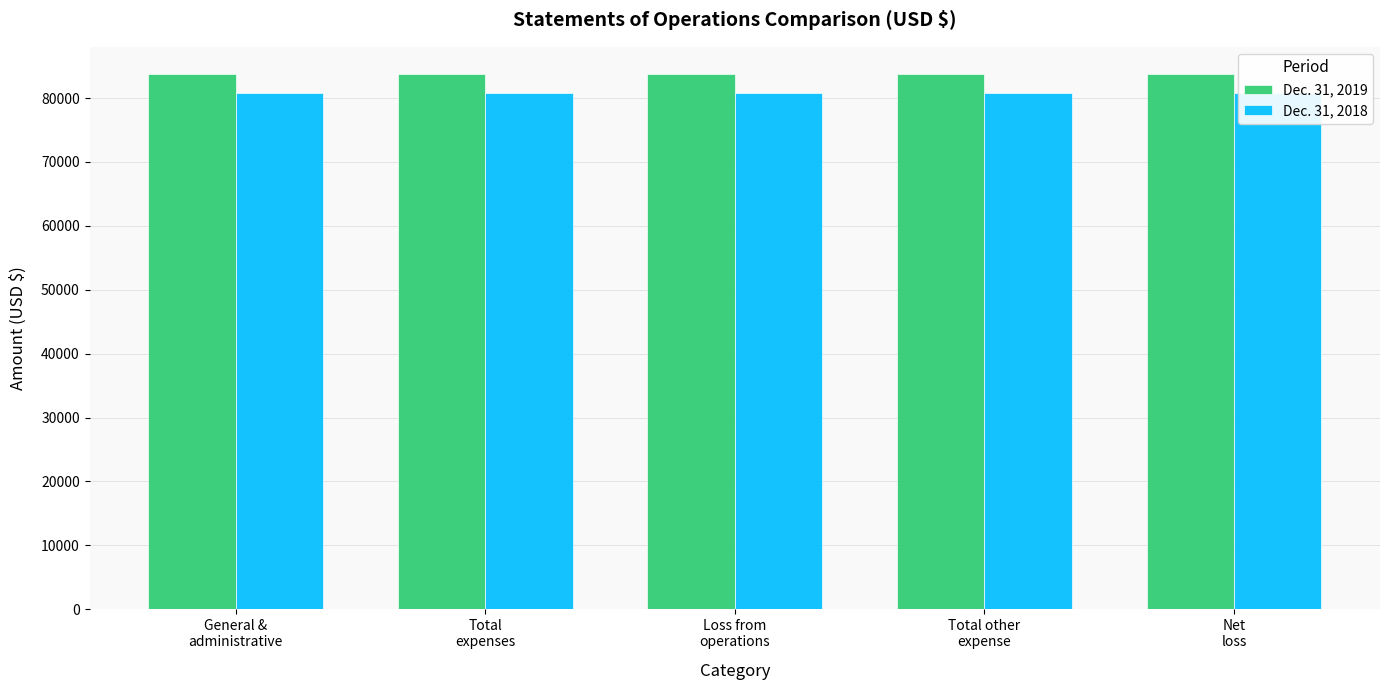

What is the label of the 2nd bar from the left?

Total
expenses